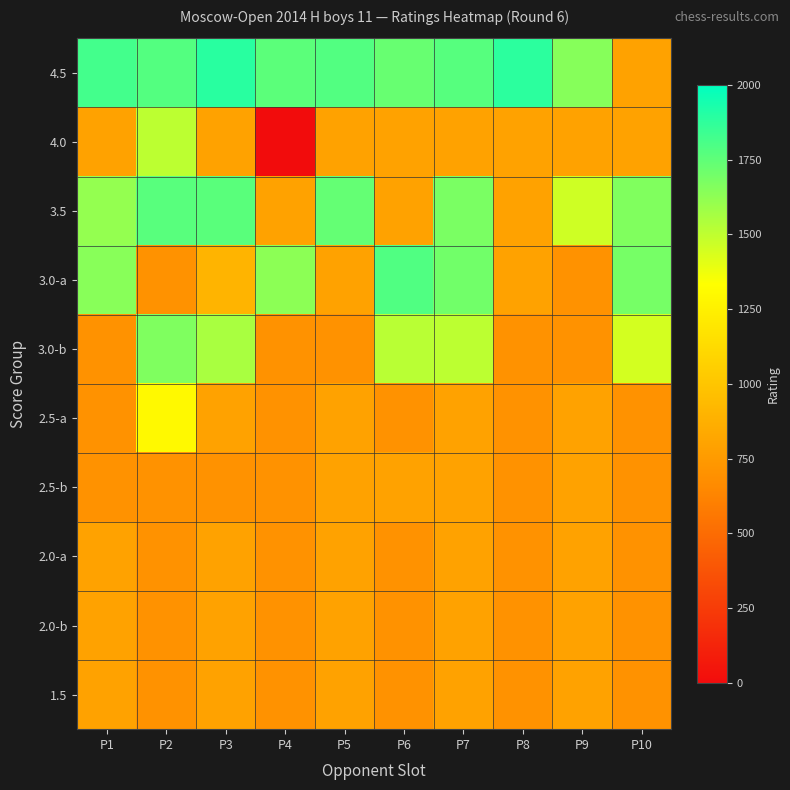

What is the spread (max minus min) of values at P10?

991